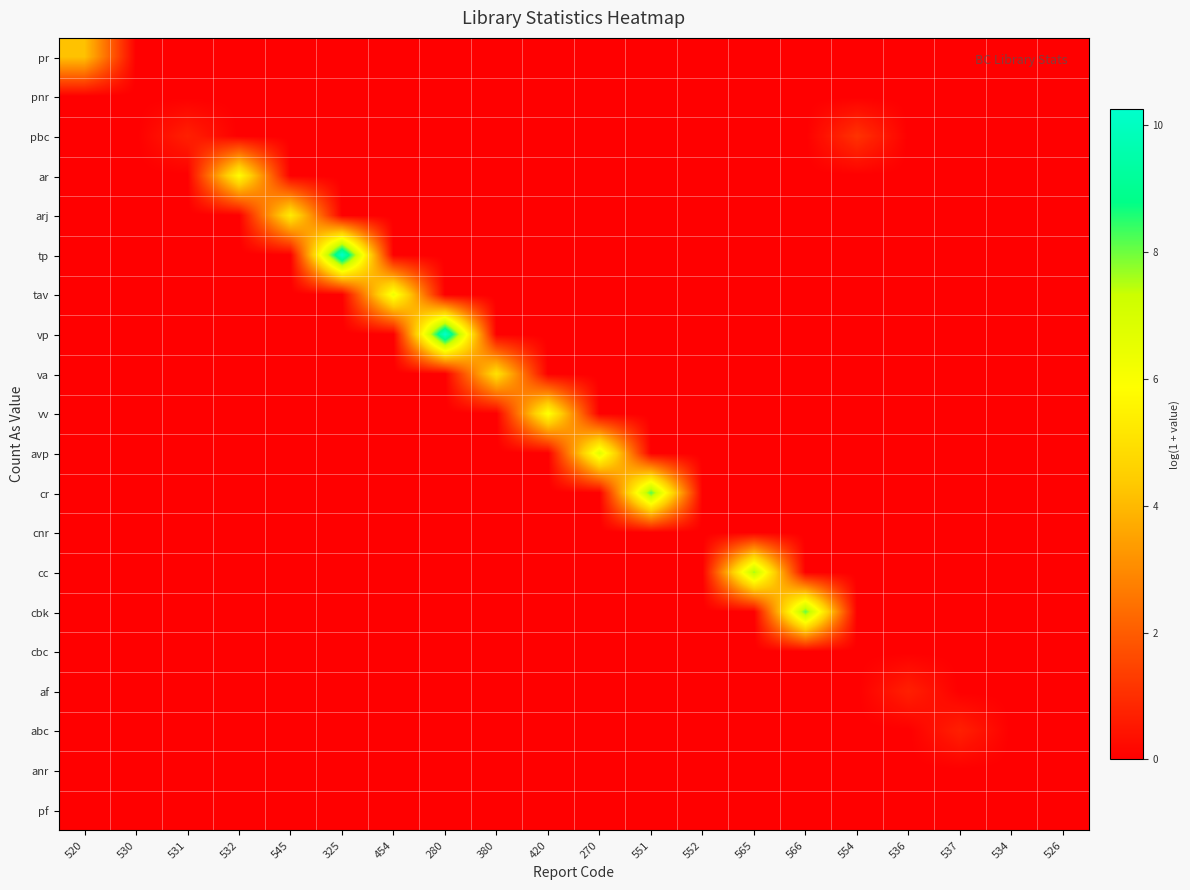

Which series changed the most between 380 and 552?

va